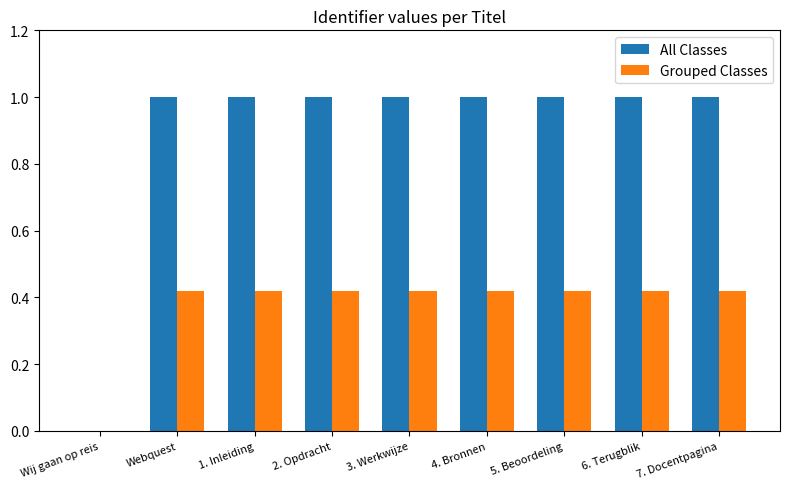

Which series changed the most between Wij gaan op reis and 7. Docentpagina?

All Classes